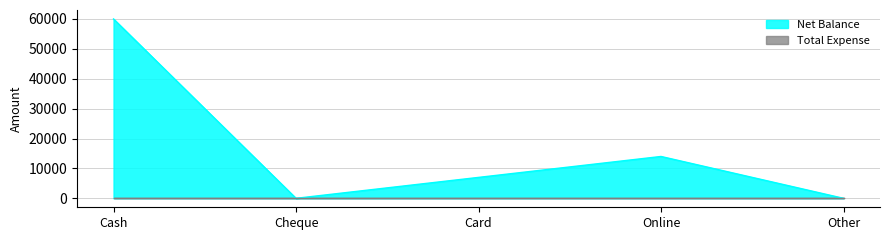

How many points are lower than both their immediate neighbors (excluding endpoints)?

1